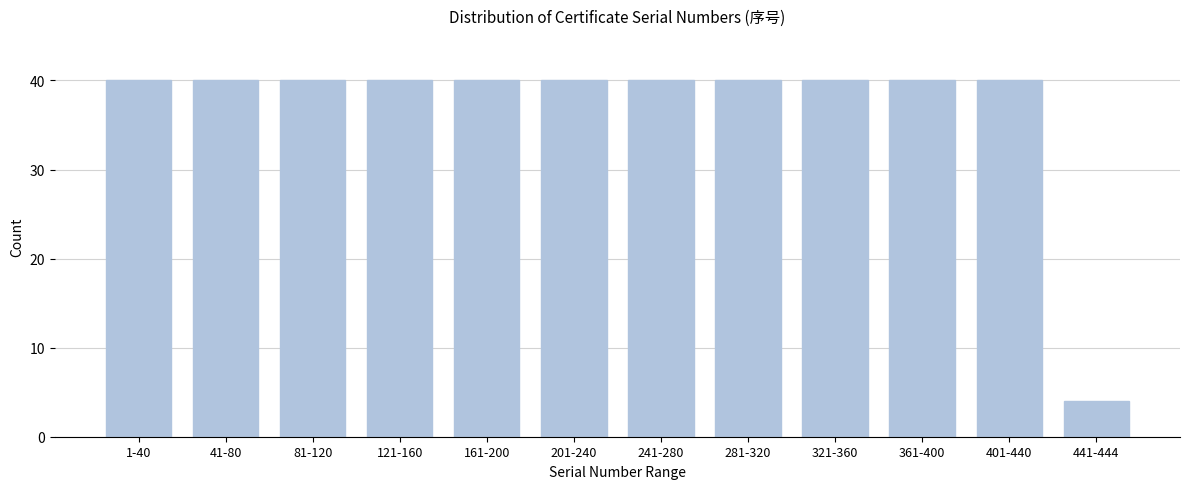

Reading left to right, transcribe all the data shown in this chart.

40	40	40	40	40	40	40	40	40	40	40	4